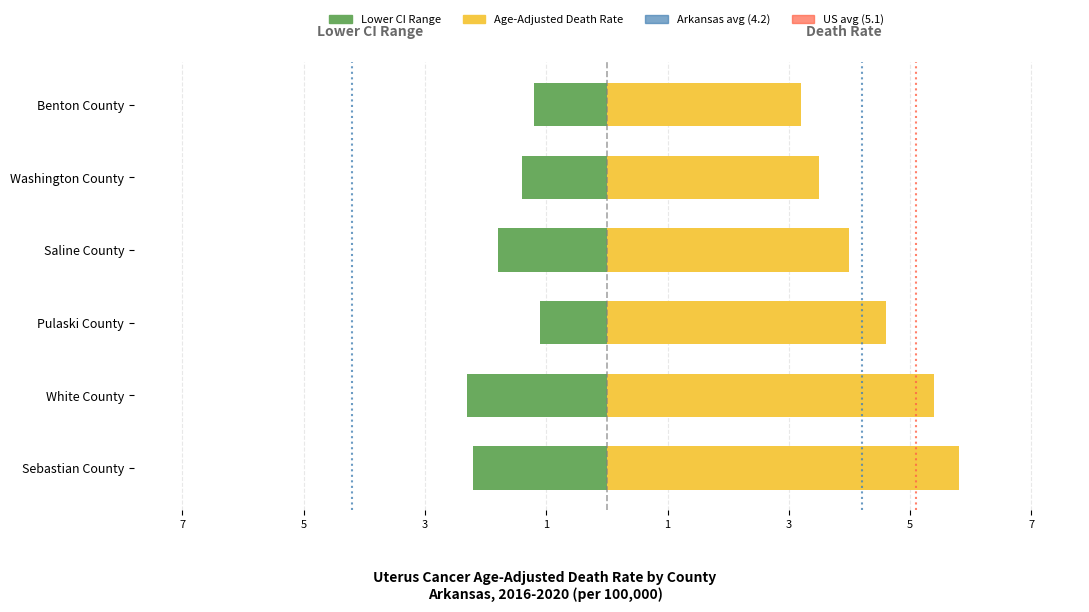

What is the approximate value of Age-Adjusted Death Rate at Saline County?

4.0